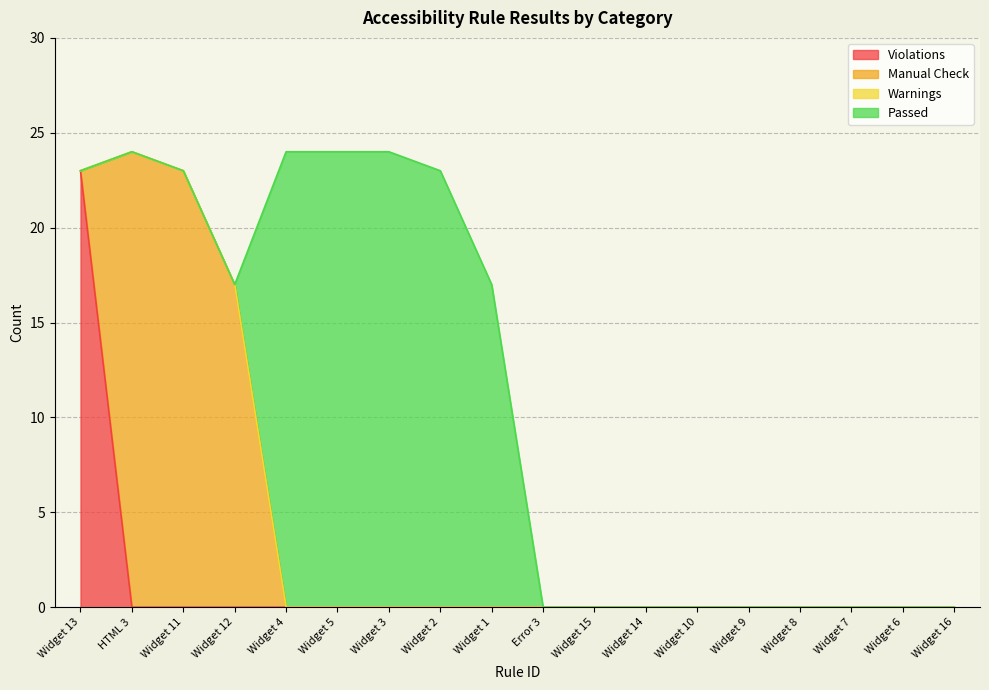

What is the difference between the maximum and minimum values in the Passed series?

24